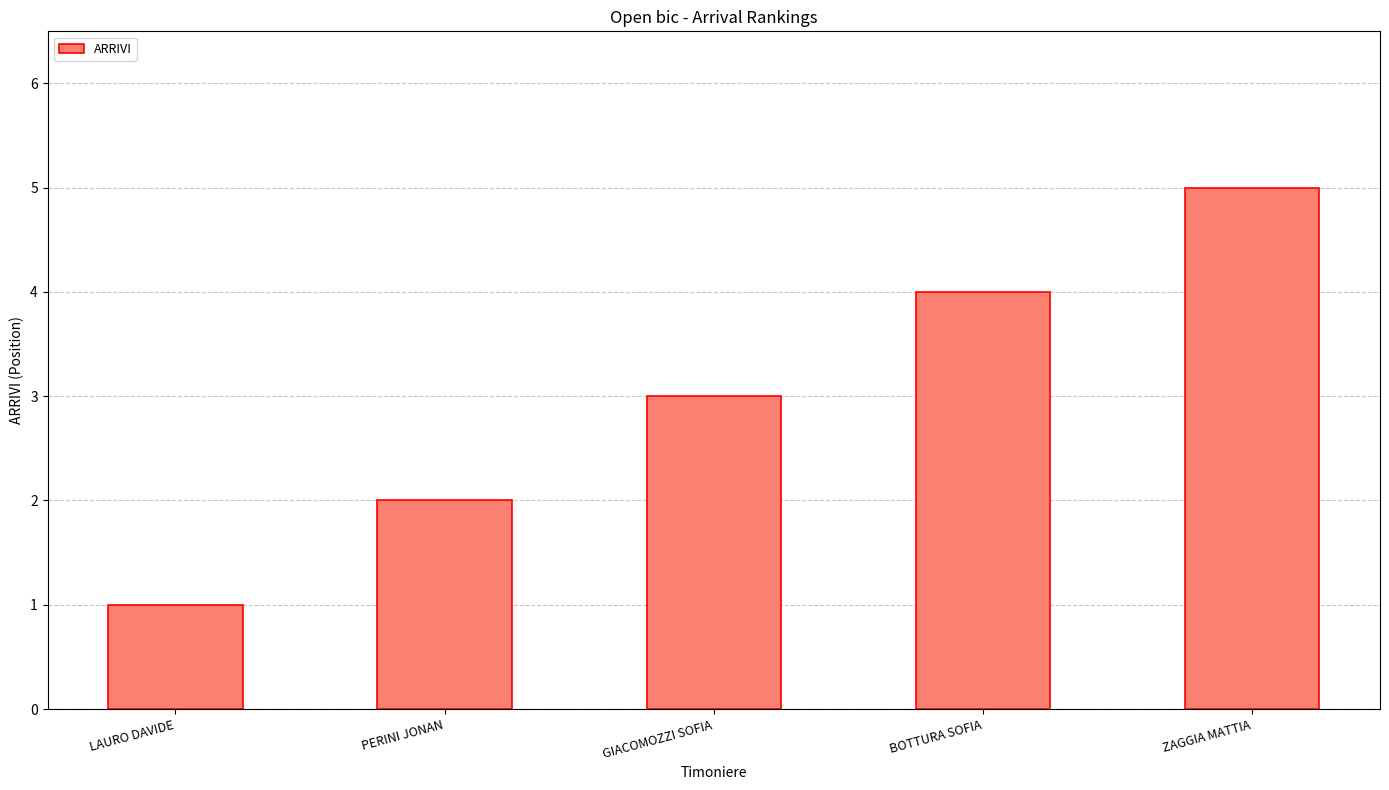

Which category has the highest value across all series?

ZAGGIA MATTIA